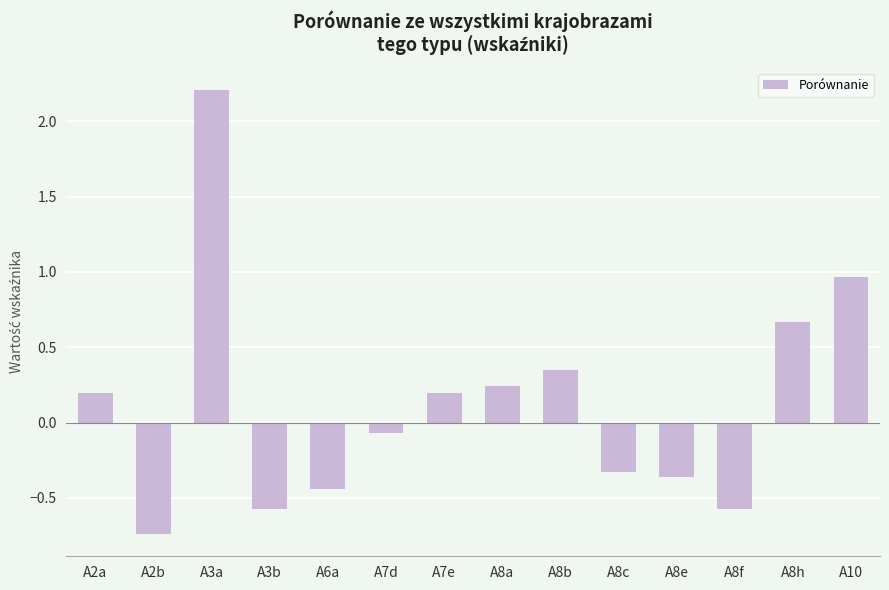

How many data points are less than 0?

7